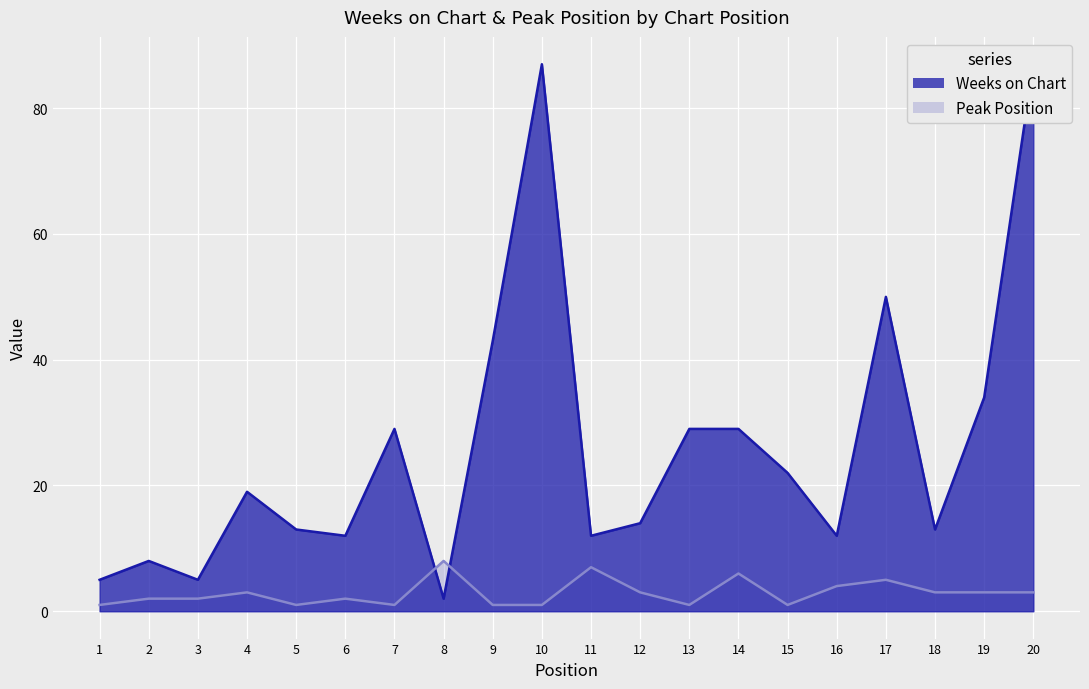

Rank the series by their maximum value, from lowest to highest.

Peak Position, Weeks on Chart